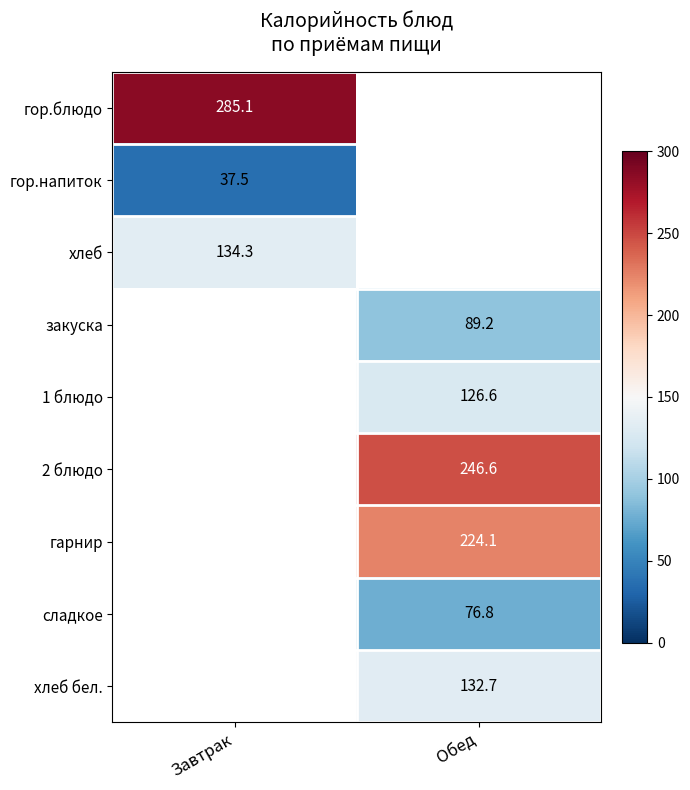

Which series has the widest spread of values?

гор.блюдо